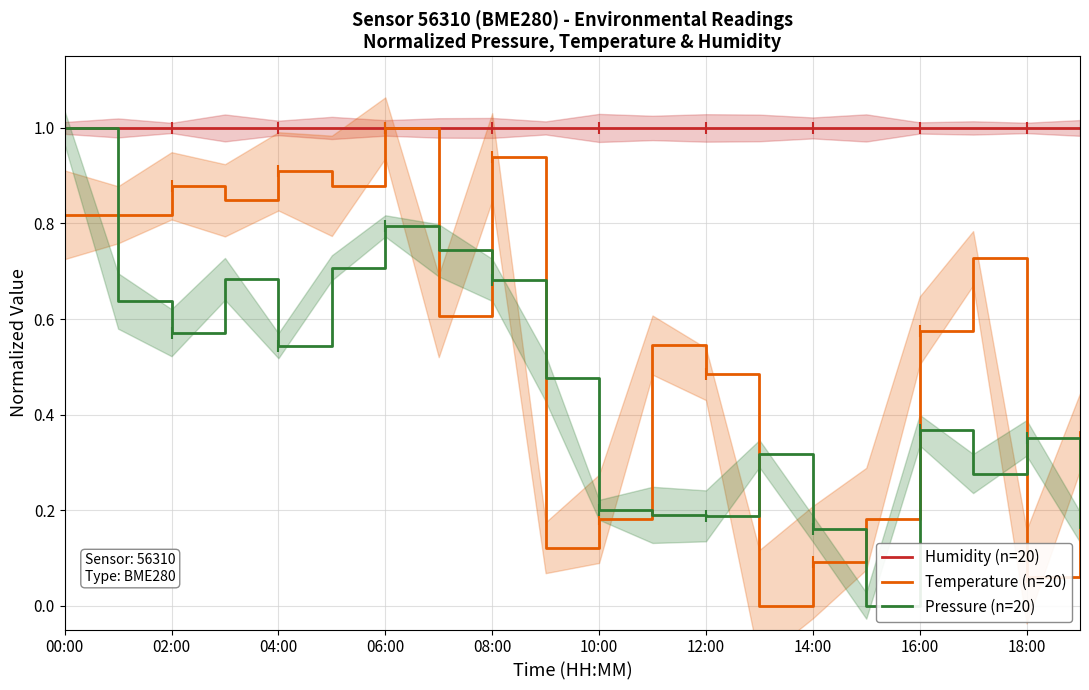

The value of Temperature (n=20) at 10:00 is 0.1. True or false?

False